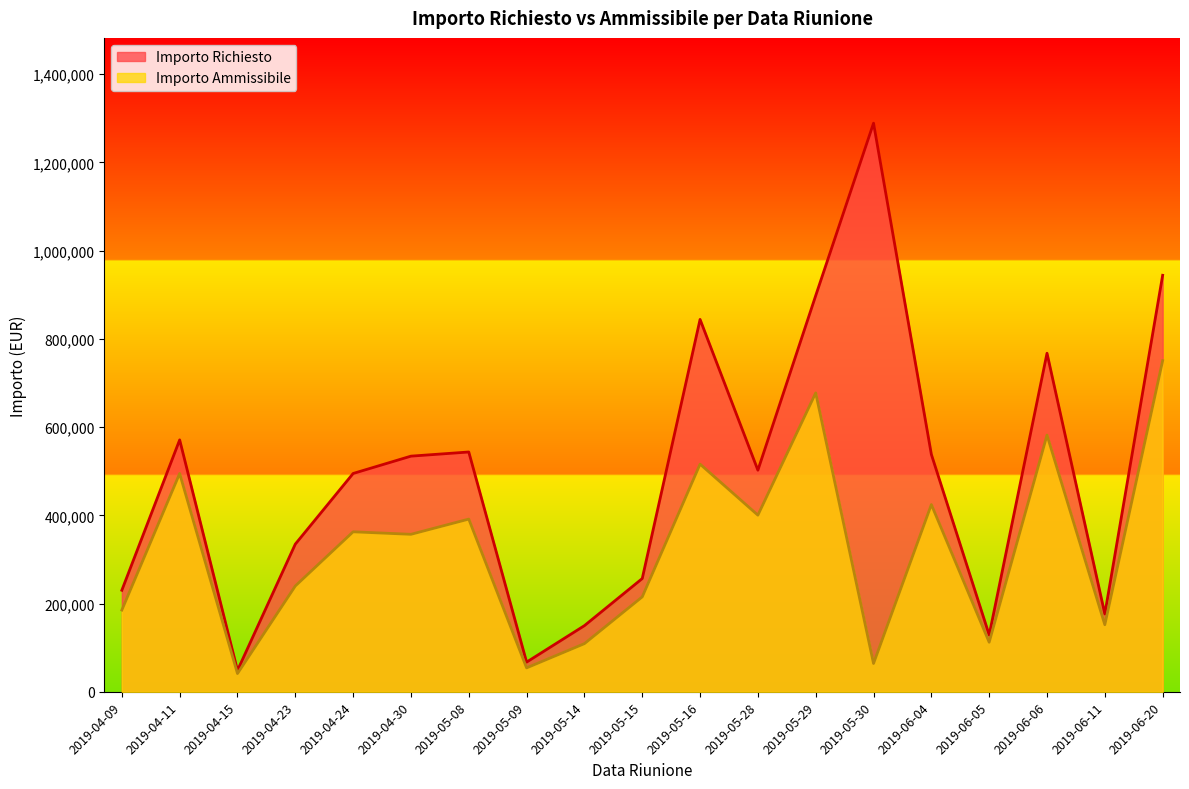

Rank the series by their average value, from lowest to highest.

Importo Ammissibile, Importo Richiesto